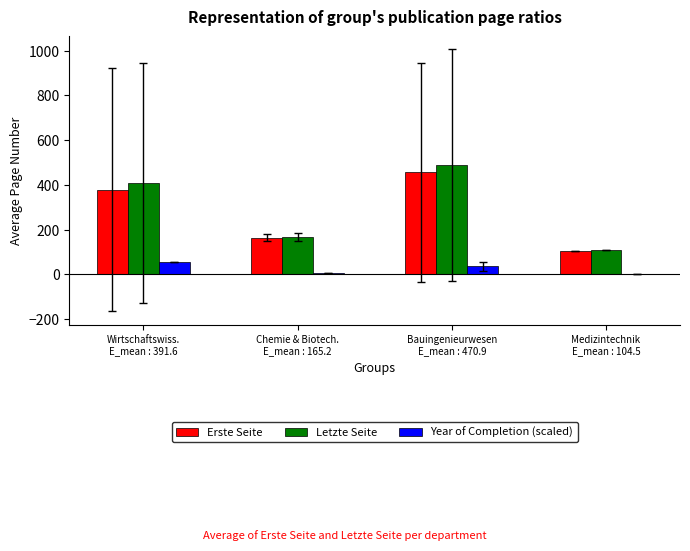

The value of Letzte Seite at Bauingenieurwesen
E_mean : 470.9 is 201.4. True or false?

False